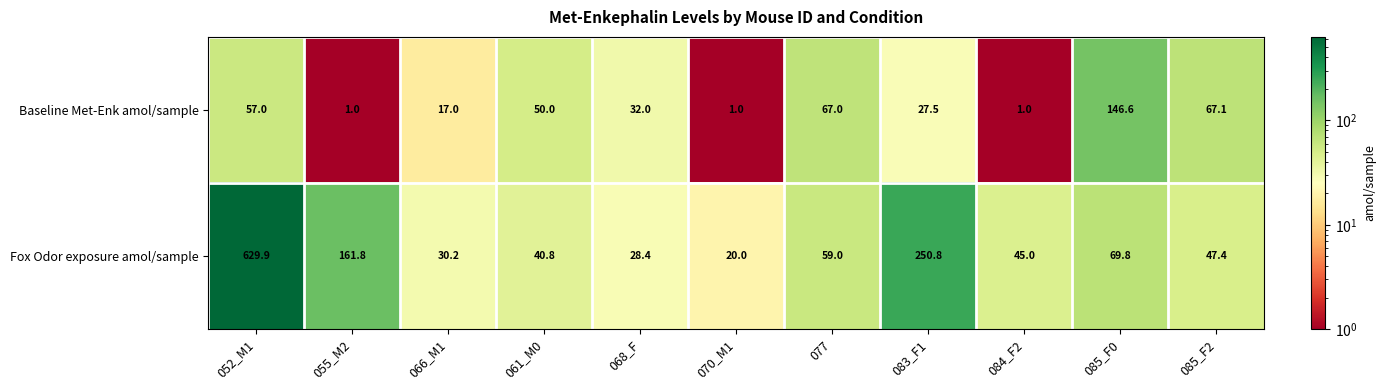

At how many categories does at least one series exceed 191?

2